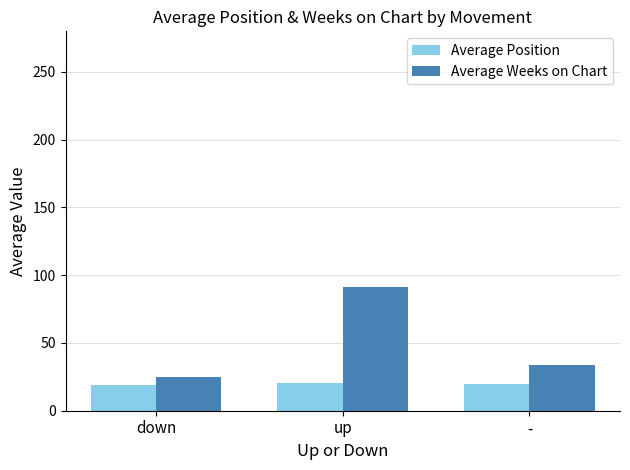

Which series has the largest total across all categories?

Average Weeks on Chart